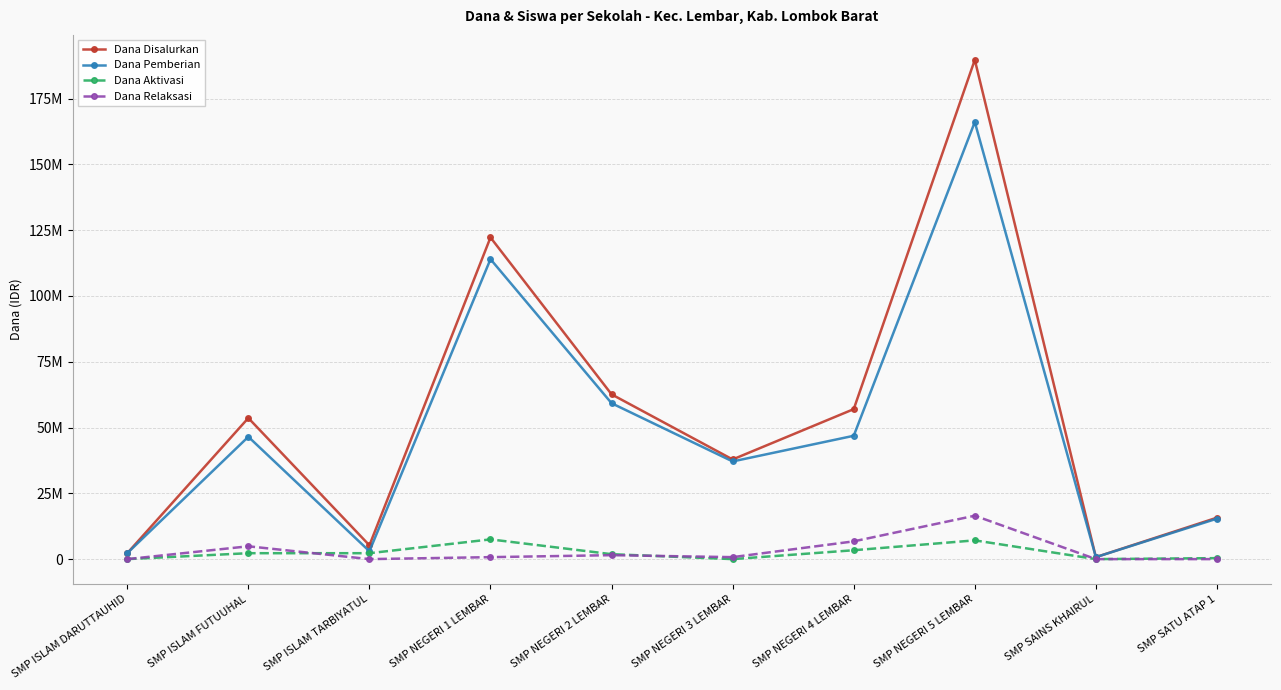

True or false: Dana Pemberian has more than 1 interior local peaks.

True